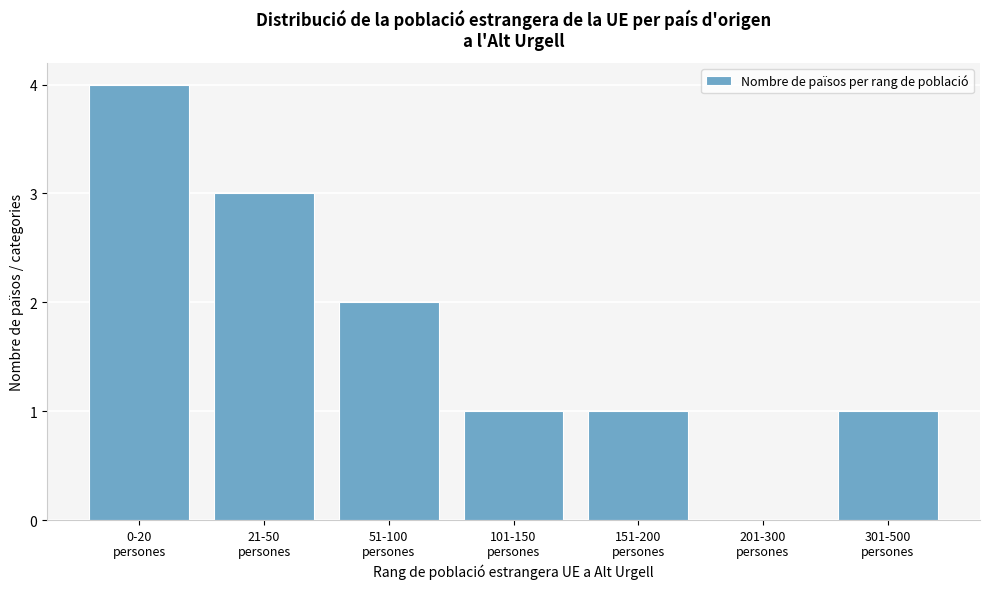

What is the sum of all values?

12